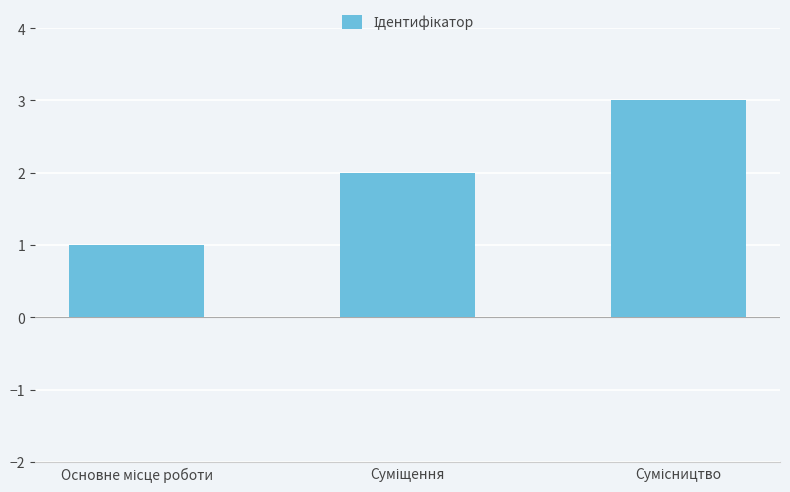

What is the sum of all values?

6